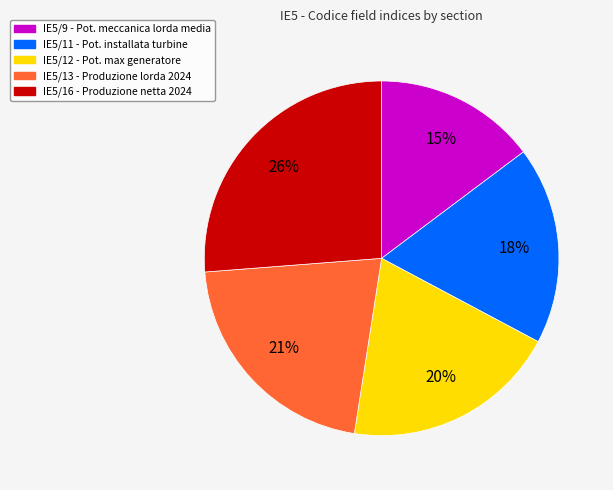

Is there any slice that represents more than half of the pie?

No